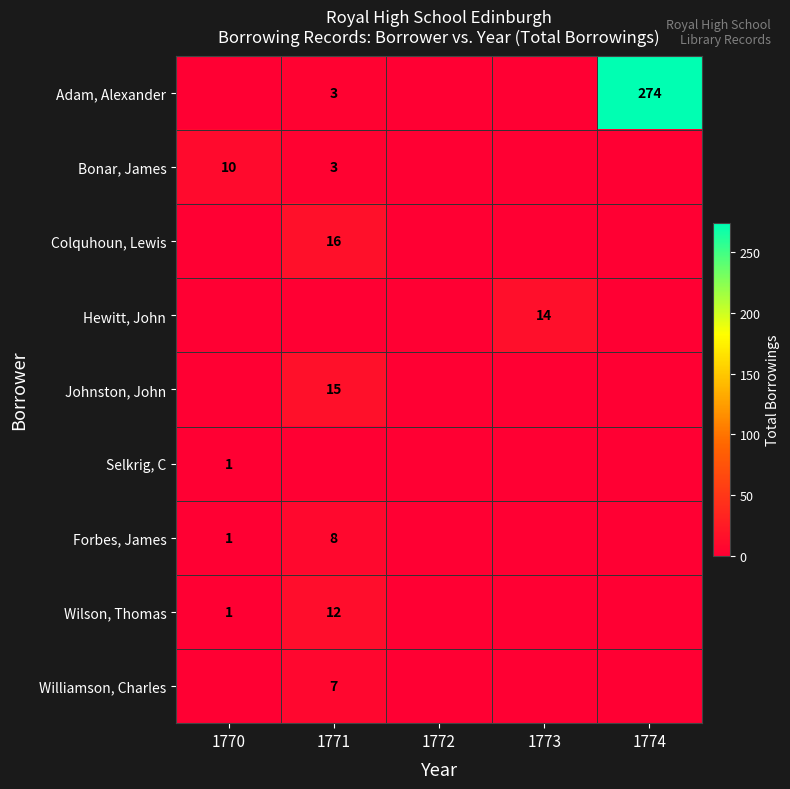

Where is Adam, Alexander nearest to the value 137?

1771